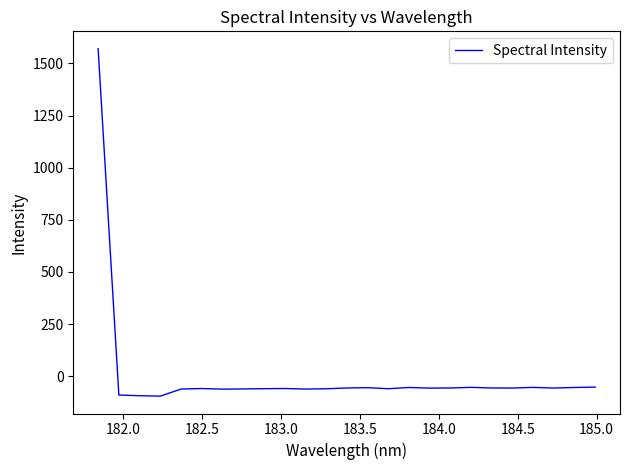

What is the difference between the maximum and minimum values?

1665.7